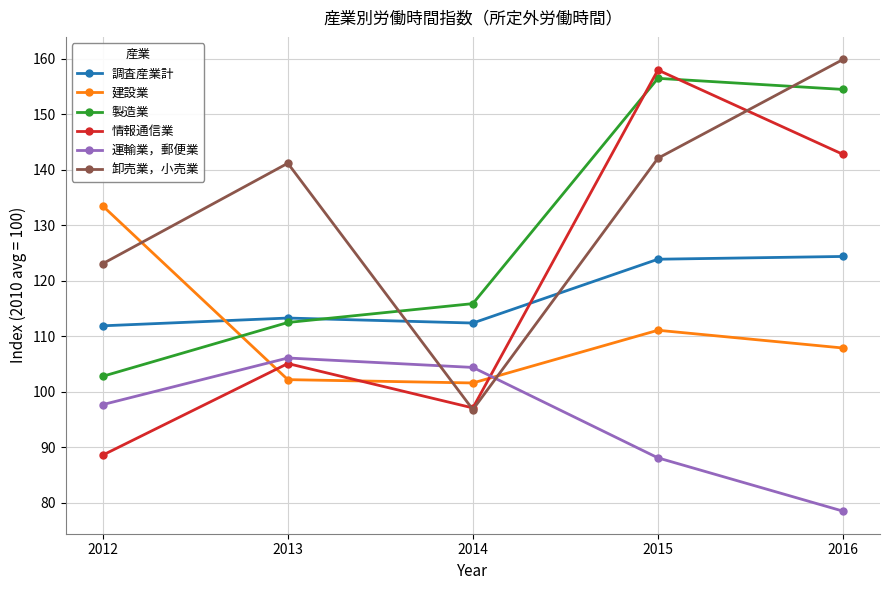

How many lines are shown in the chart?

6